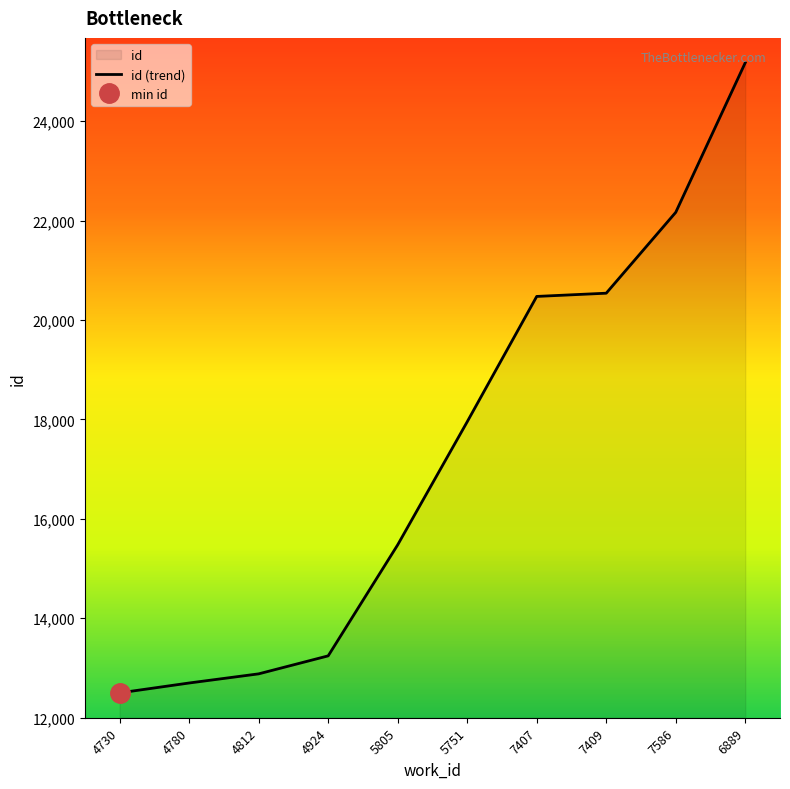

The value at 7586 is 32734. True or false?

False